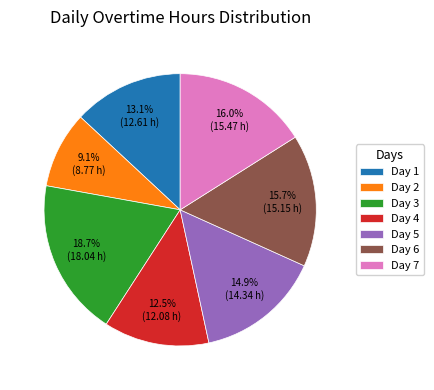

To the nearest percent, what is the average slice percentage?

14%